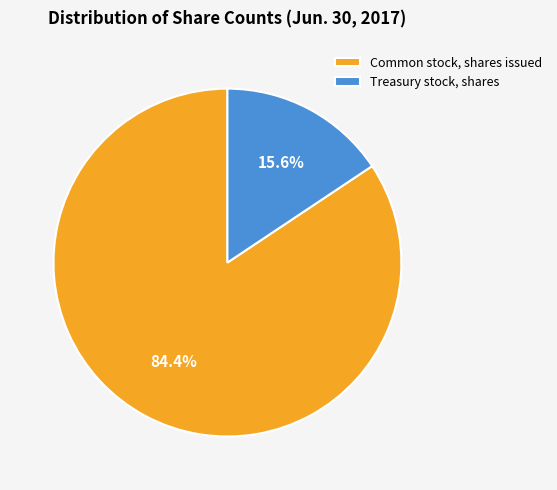

To the nearest percent, what percentage of the pie is Treasury stock, shares?

16%